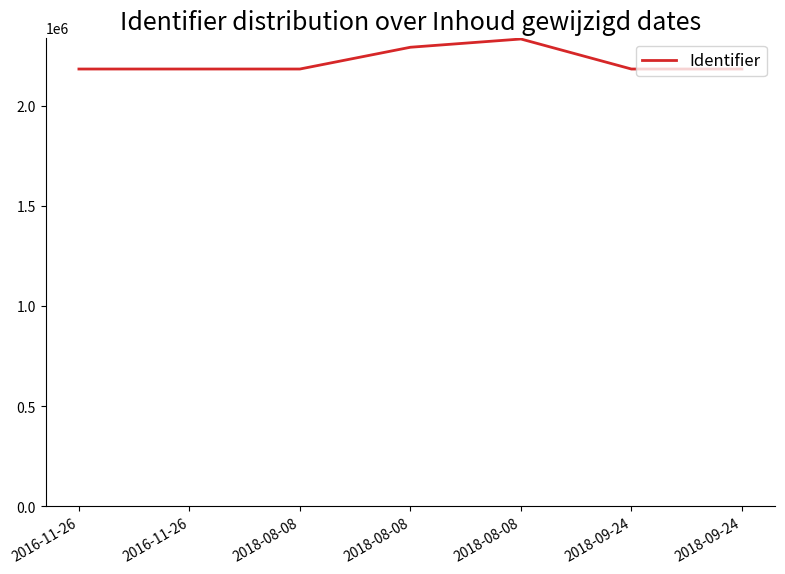

Approximately how many times larger is the value at 2018-08-08 compared to 2018-08-08?

1.0